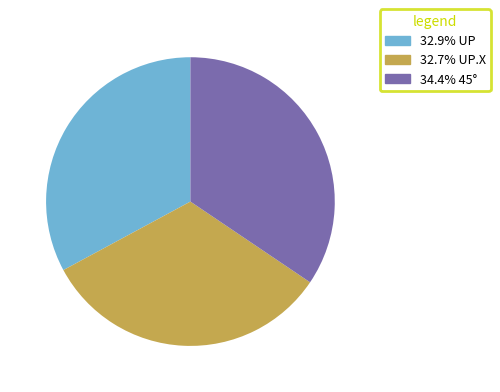

Does any single category account for the majority?

No